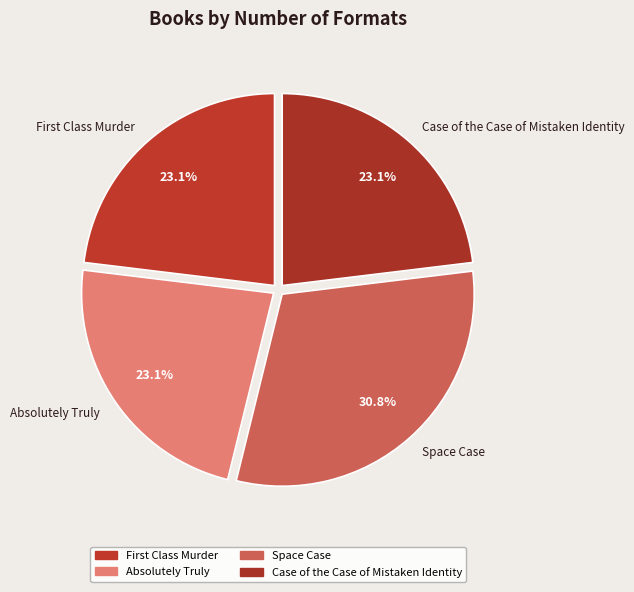

What is the largest slice in the pie chart?

Space Case